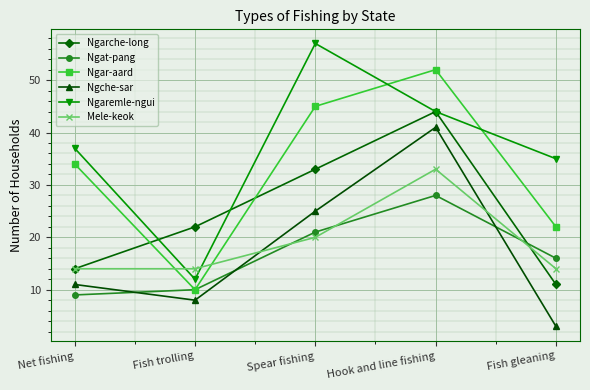

Which series changed the most between Fish trolling and Spear fishing?

Ngaremle-ngui